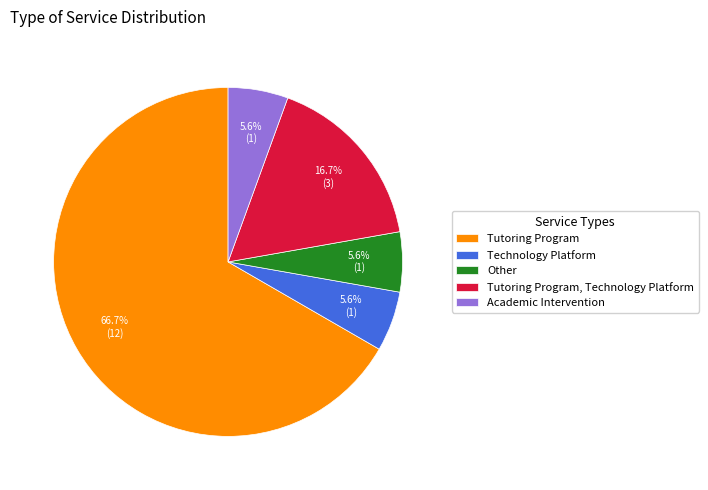

Combined, do Tutoring Program and Tutoring Program, Technology Platform account for over 50%?

Yes